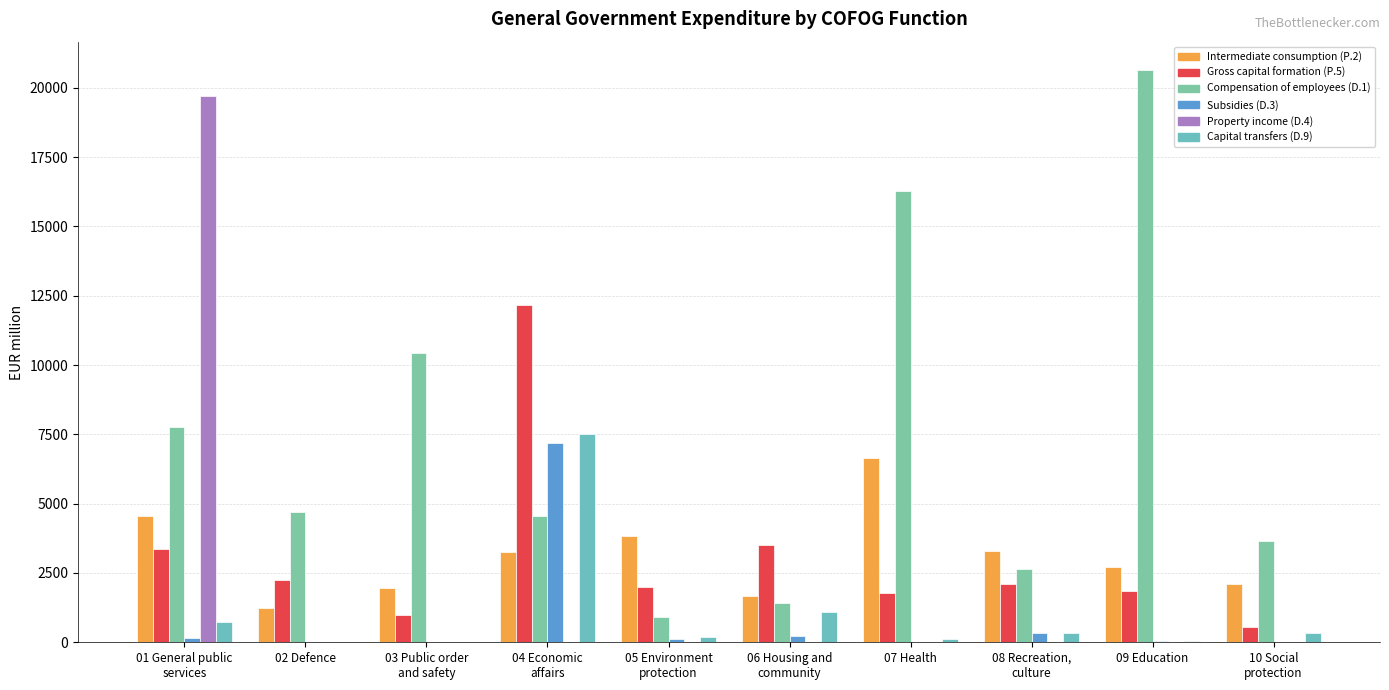

The Gross capital formation (P.5) series shows 536 at 10 Social
protection. True or false?

True